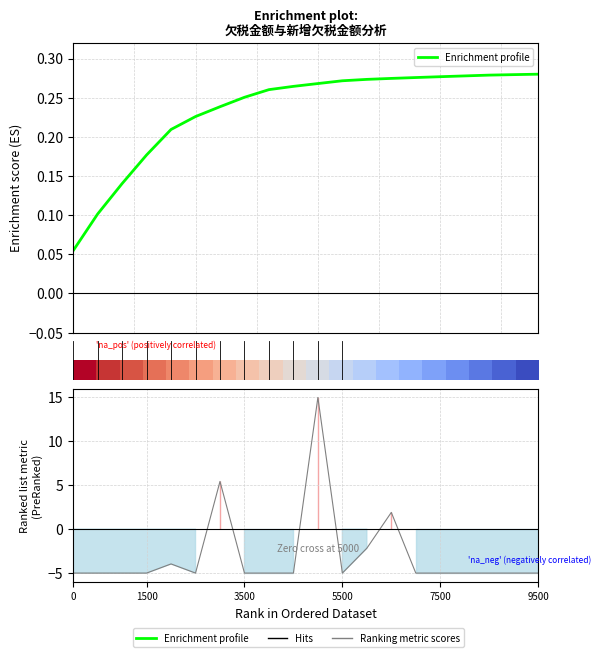

Does the chart display data point markers on the line(s)?

No